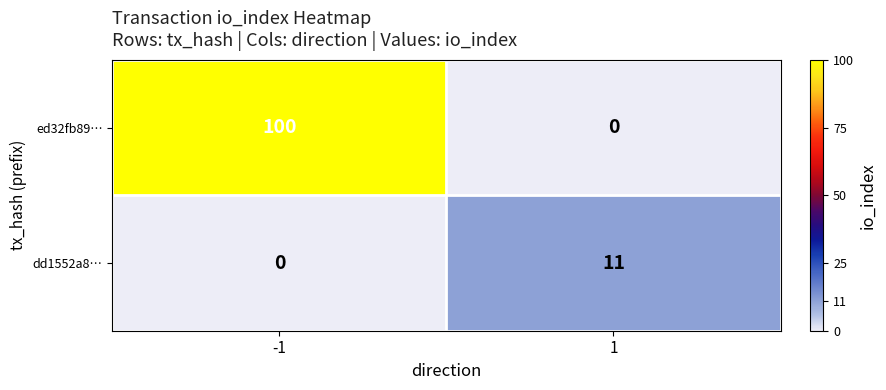

Is it true that dd1552a8… equals 19 at 1?

False